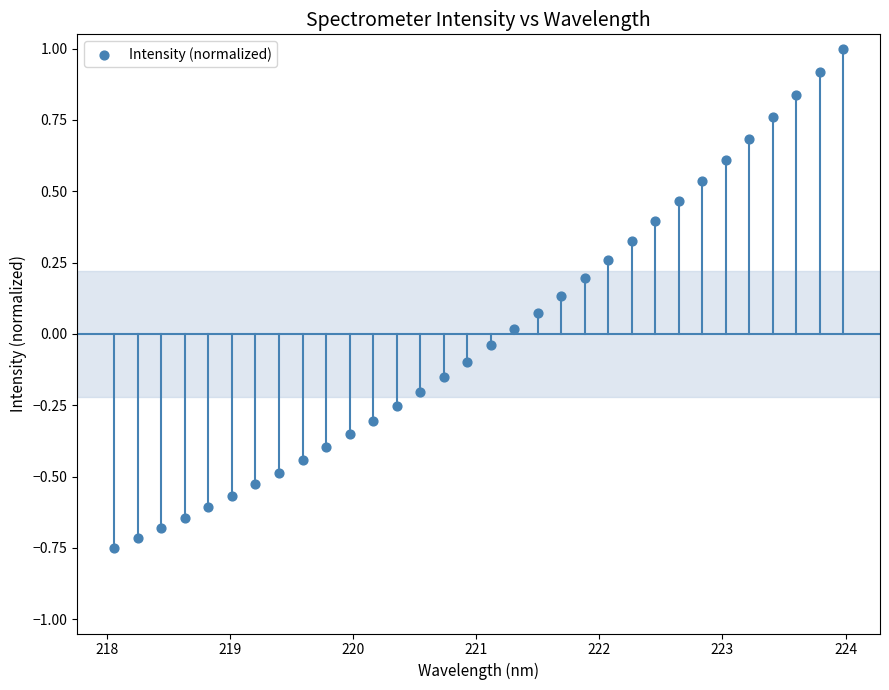

What is the range of X values (max minus min)?

5.9